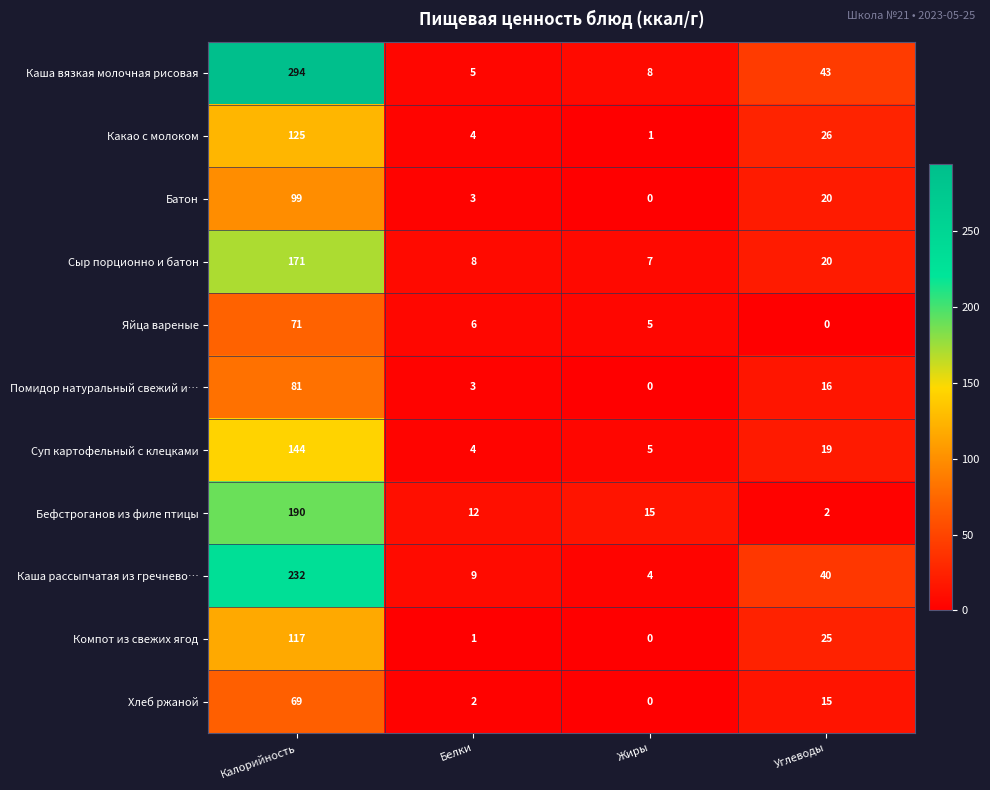

At how many categories does at least one series exceed 233?

1